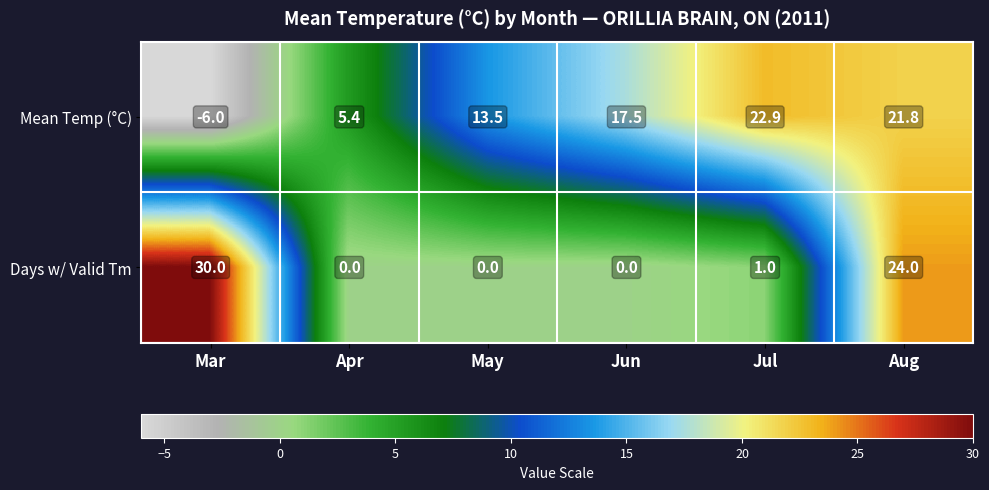

Reading left to right, list all the values displayed in this chart.

Mean Temp (°C): Mar=-6.0	Apr=5.4	May=13.5	Jun=17.5	Jul=22.9	Aug=21.8
Days w/ Valid Tm: Mar=30.0	Apr=0.0	May=0.0	Jun=0.0	Jul=1.0	Aug=24.0